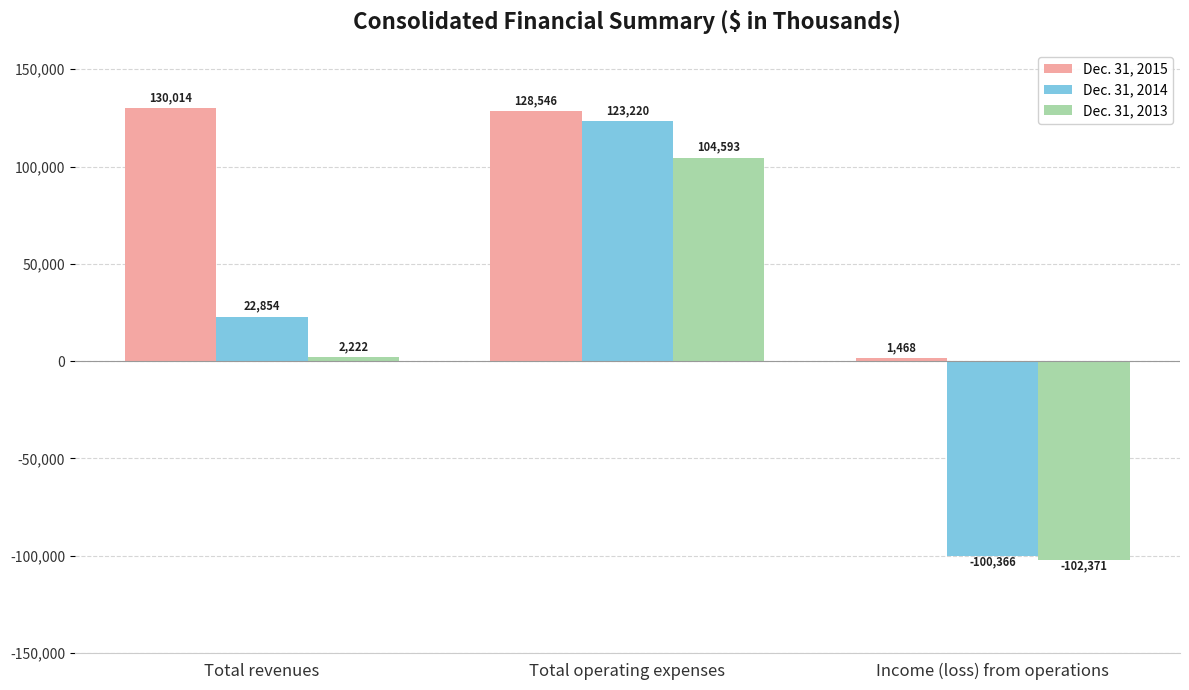

What is the total value across all series at Income (loss) from operations?

-201269